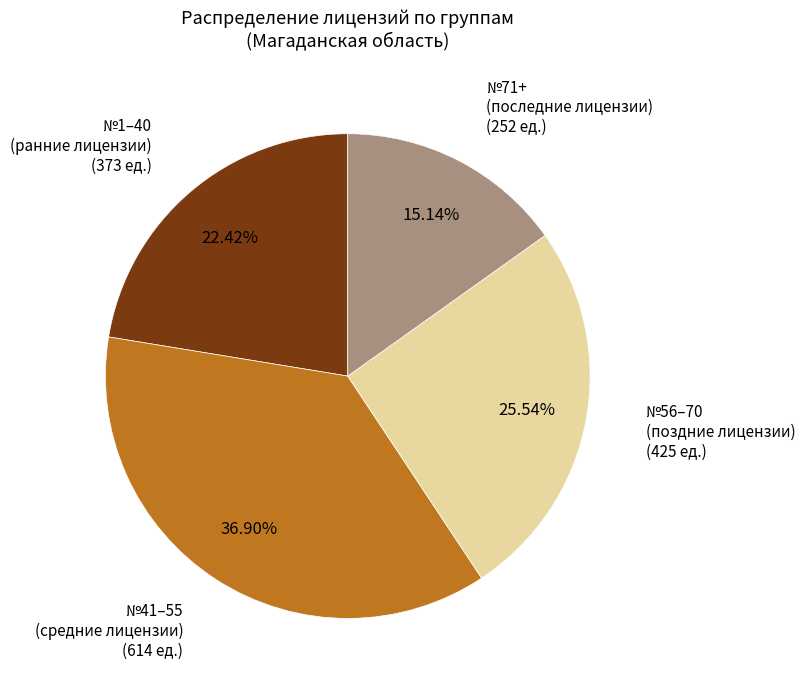

Is there any slice that represents more than half of the pie?

No